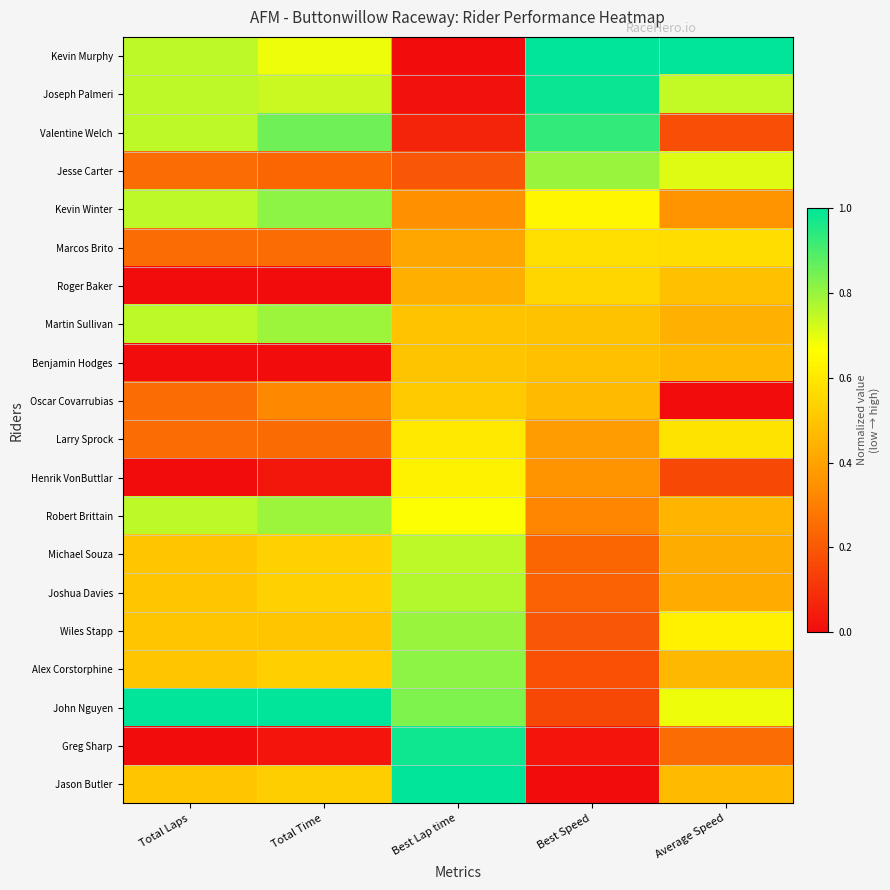

Which has a higher value, Average Speed or Best Speed?

Average Speed